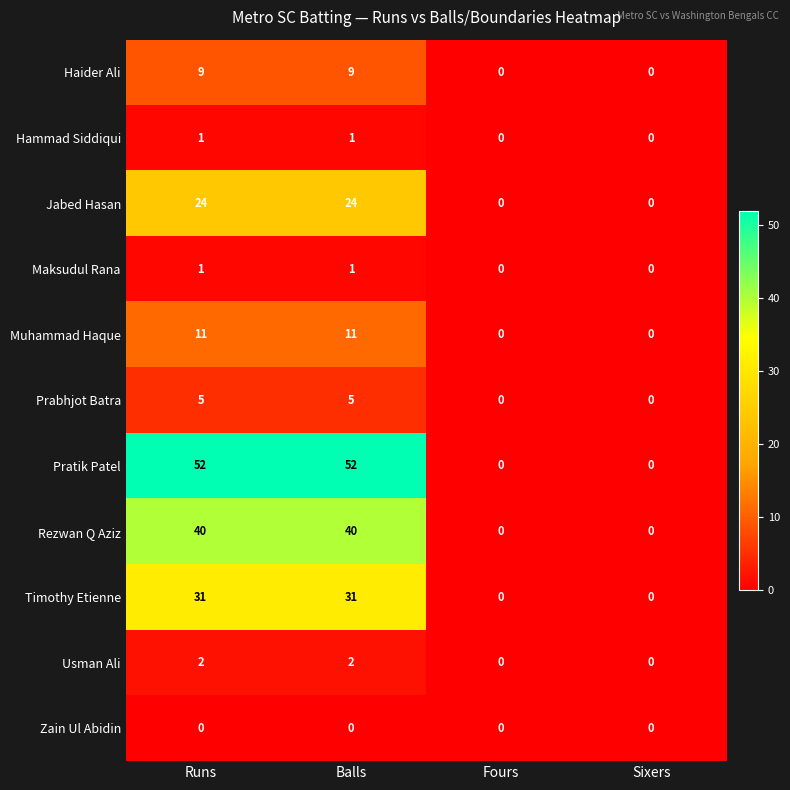

How many Jabed Hasan values are between 0 and 24?

4